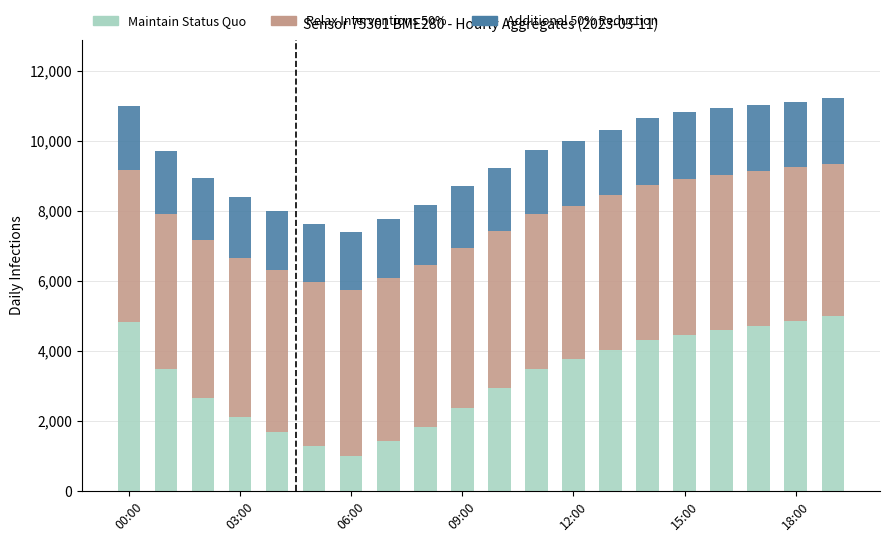

What is the lowest value of the Maintain Status Quo series?

1000.0